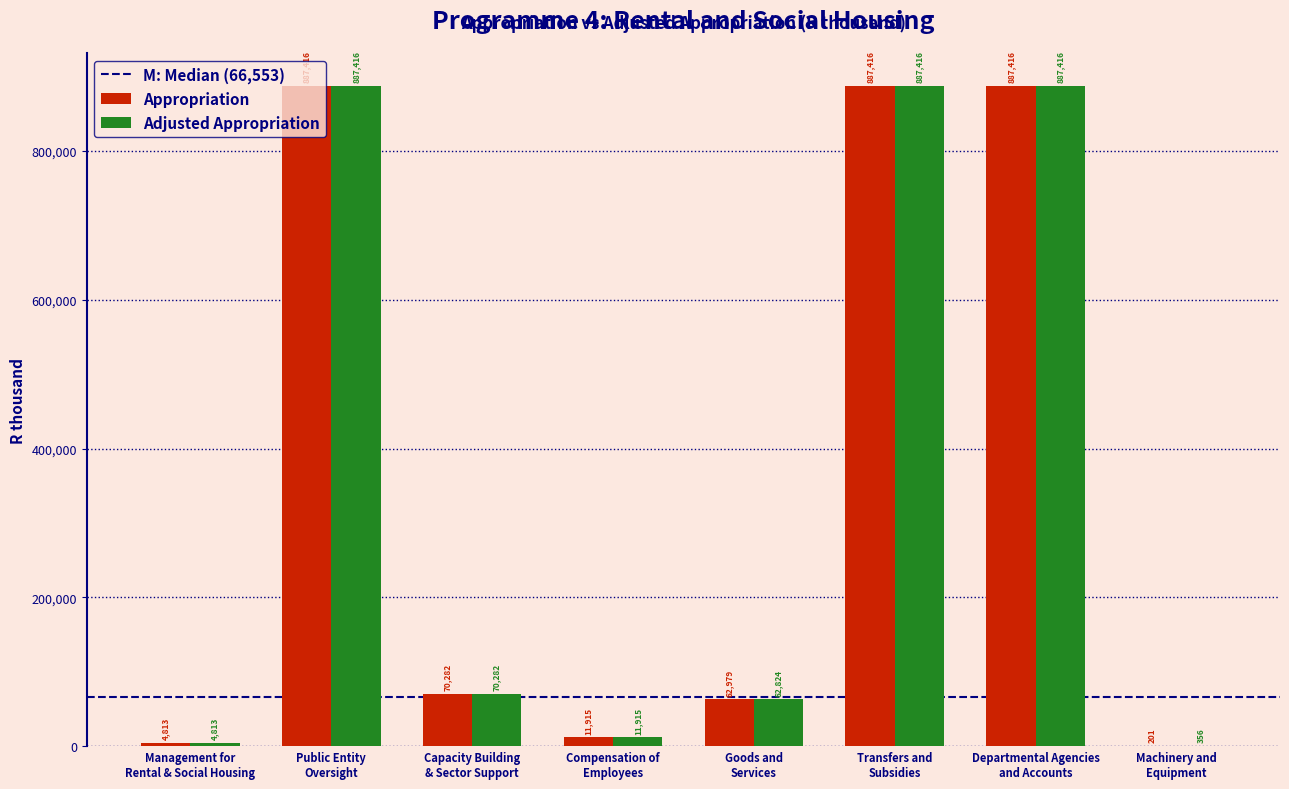

What is the maximum value for Appropriation?

887416